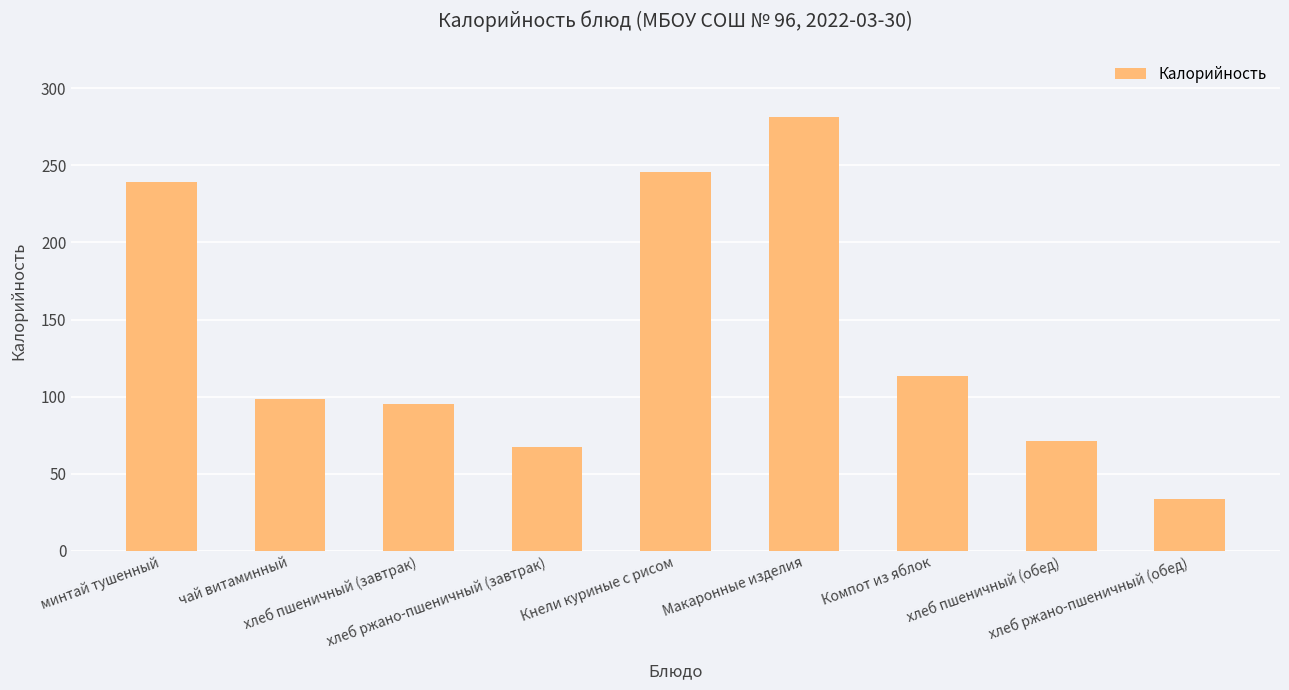

List the labels in order of value, largest first.

Макаронные изделия, Кнели куриные с рисом, минтай тушенный, Компот из яблок, чай витаминный, хлеб пшеничный (завтрак), хлеб пшеничный (обед), хлеб ржано-пшеничный (завтрак), хлеб ржано-пшеничный (обед)